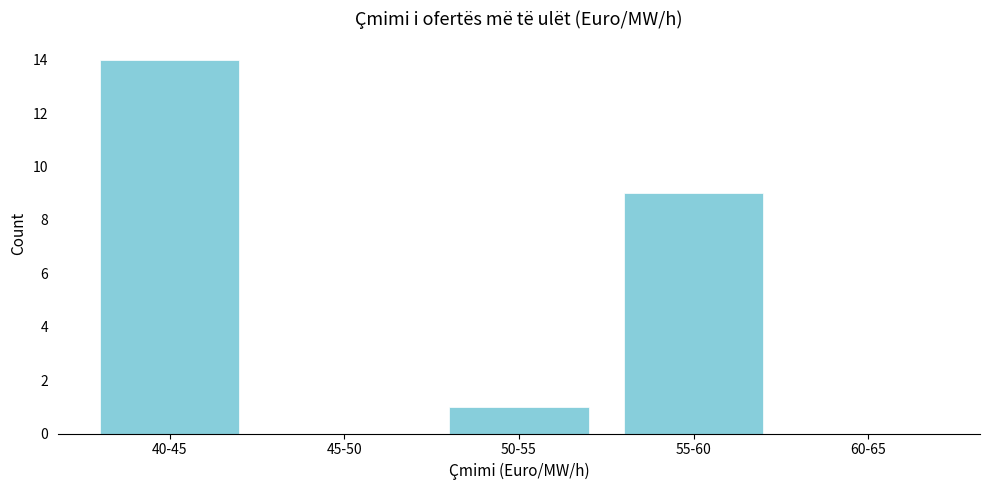

Reading right to left, list all the values displayed in this chart.

60-65=0	55-60=9	50-55=1	45-50=0	40-45=14